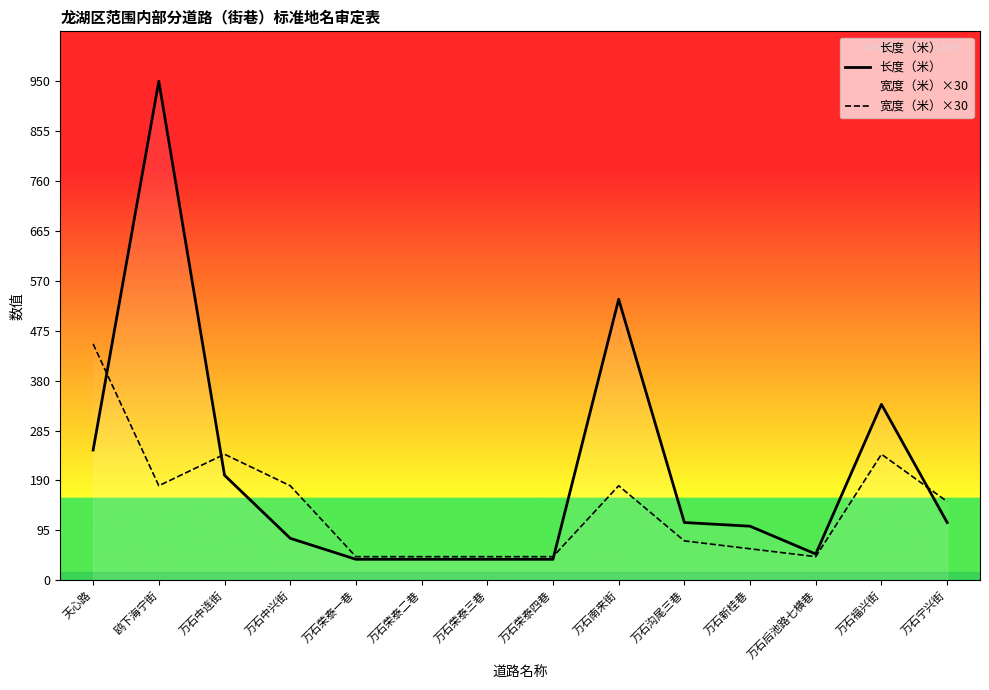

What is the difference between the maximum and minimum values in the 长度（米） series?

910